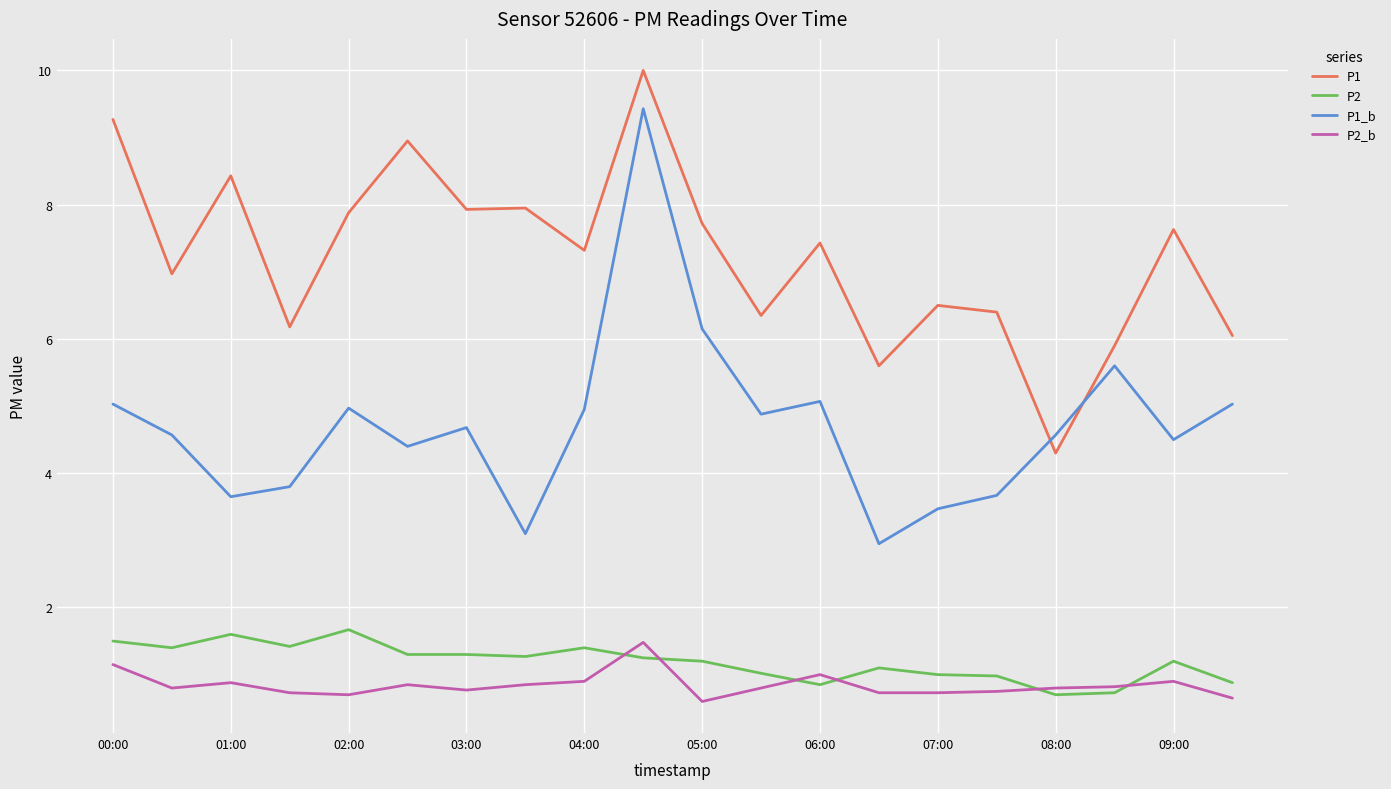

What is the average value of the P1 series?

7.2